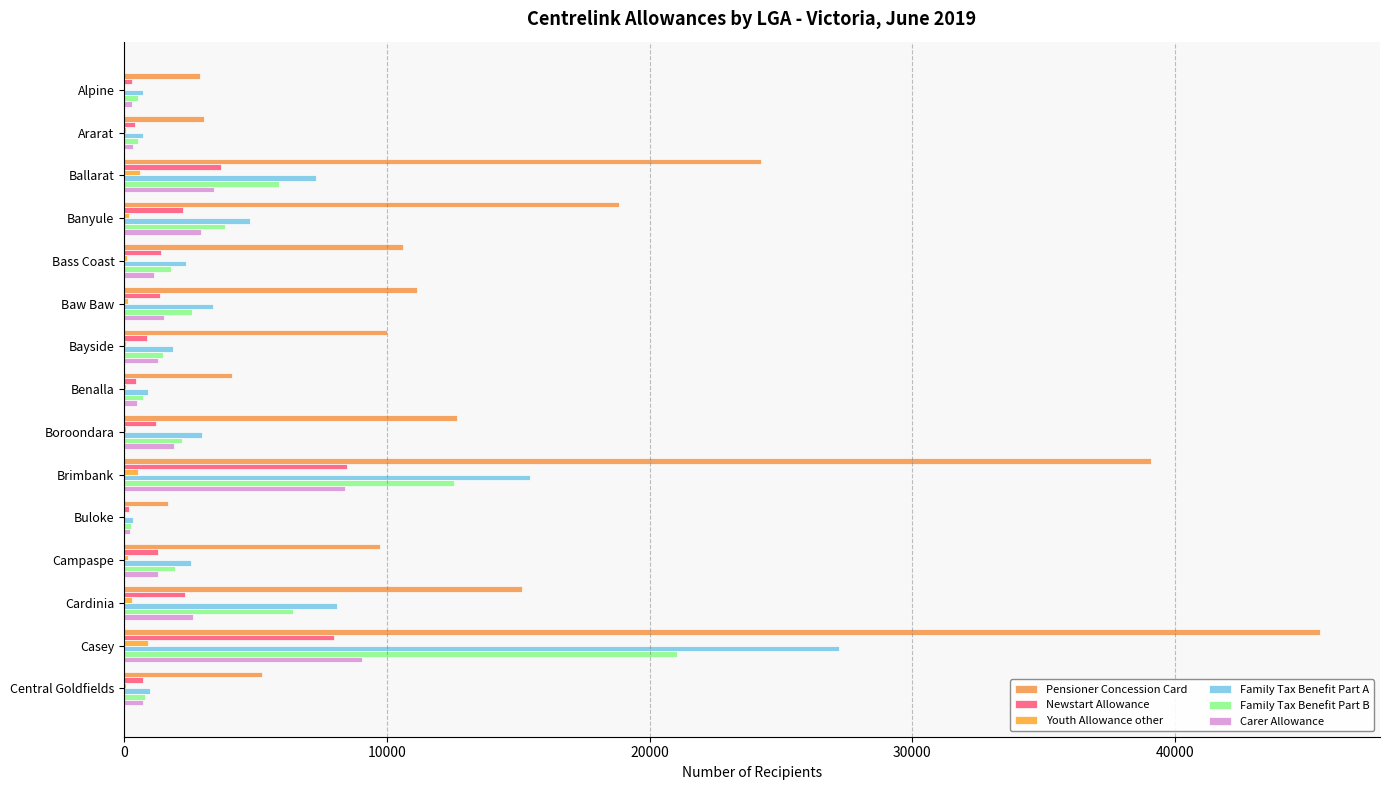

Reading right to left, extract all data points from this chart.

Pensioner Concession Card: 5233	45521	15149	9748	1680	39082	12685	4123	10005	11137	10614	18836	24222	3044	2889
Newstart Allowance: 738	7989	2325	1277	201	8485	1231	462	858	1384	1386	2260	3672	433	295
Youth Allowance other: 91	910	290	148	17	527	78	57	54	153	115	170	599	57	12
Family Tax Benefit Part A: 997	27200	8101	2537	354	15429	2958	902	1858	3378	2362	4776	7317	704	730
Family Tax Benefit Part B: 779	21050	6411	1945	253	12539	2194	723	1487	2602	1788	3837	5908	542	513
Carer Allowance: 704	9069	2640	1272	230	8403	1900	496	1282	1510	1149	2927	3406	350	305